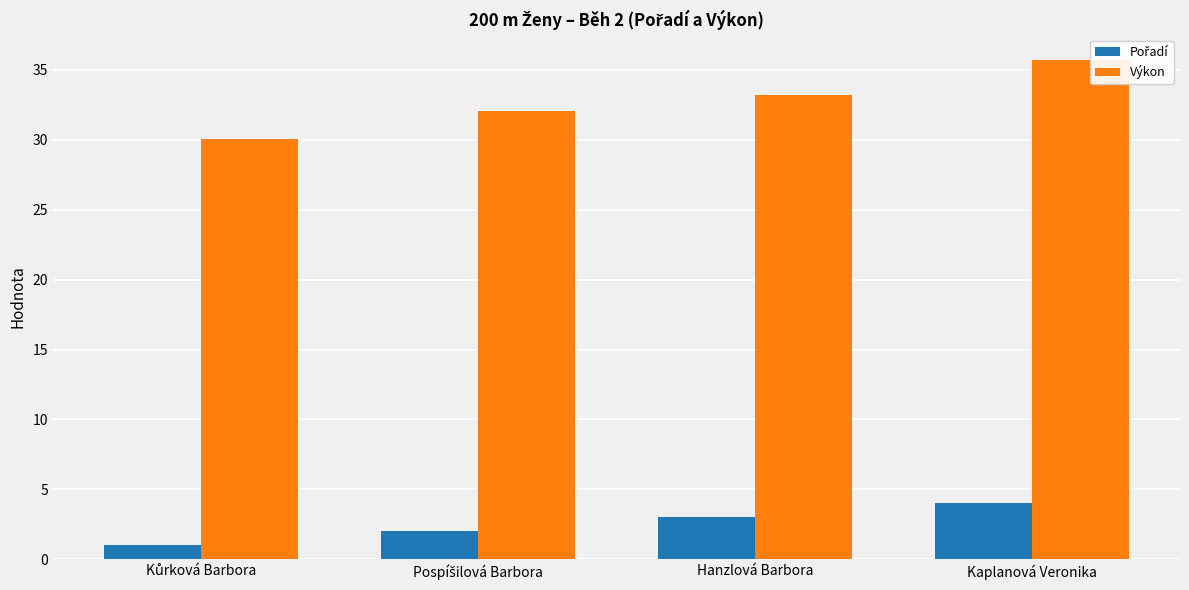

What is the difference between the highest and lowest values at Hanzlová Barbora?

30.2